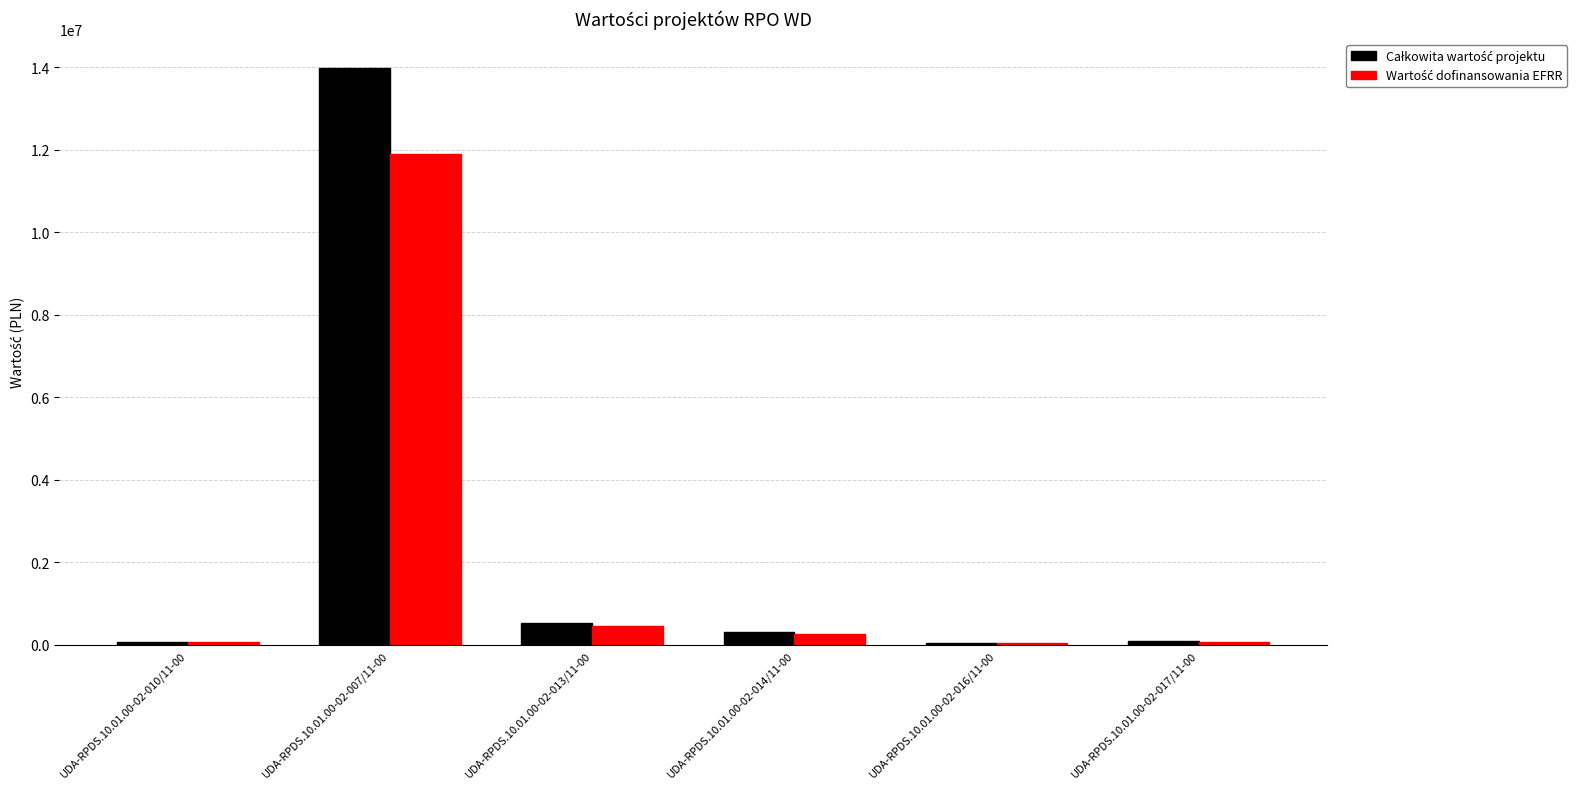

What is the greatest value displayed?

13985120.0